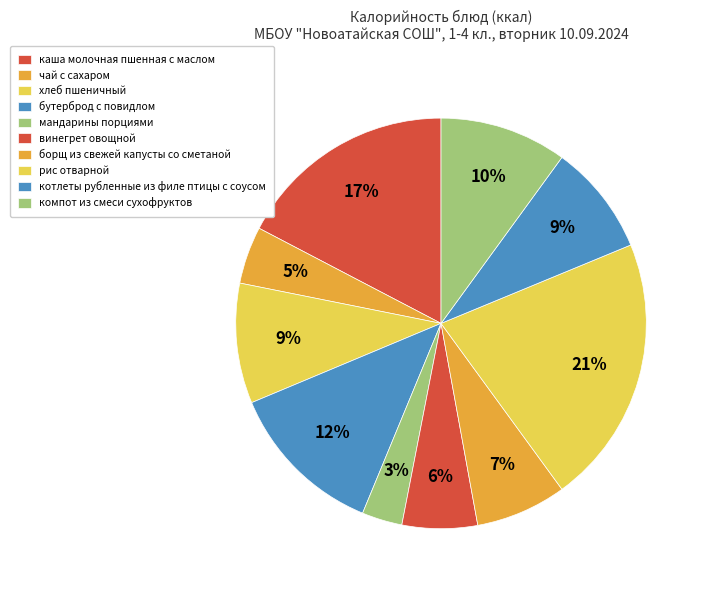

How many segments does this pie chart have?

10